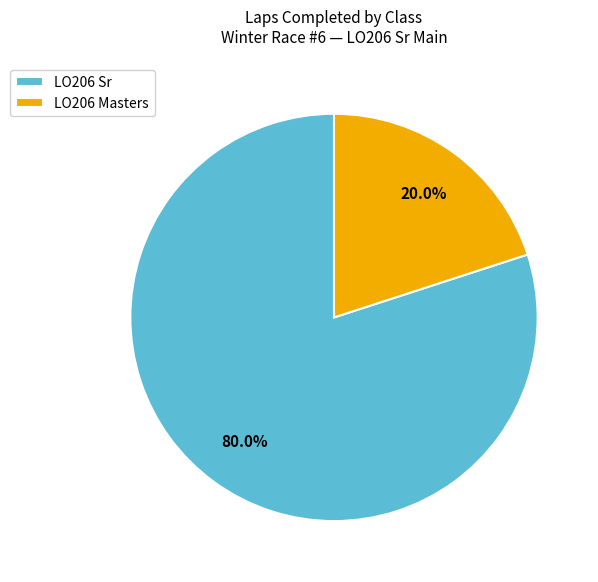

What is the smallest slice in the pie chart?

LO206 Masters